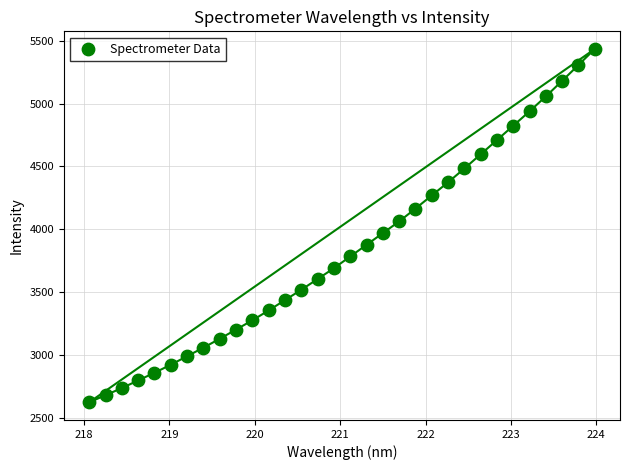

What is the range of X values (max minus min)?

5.9